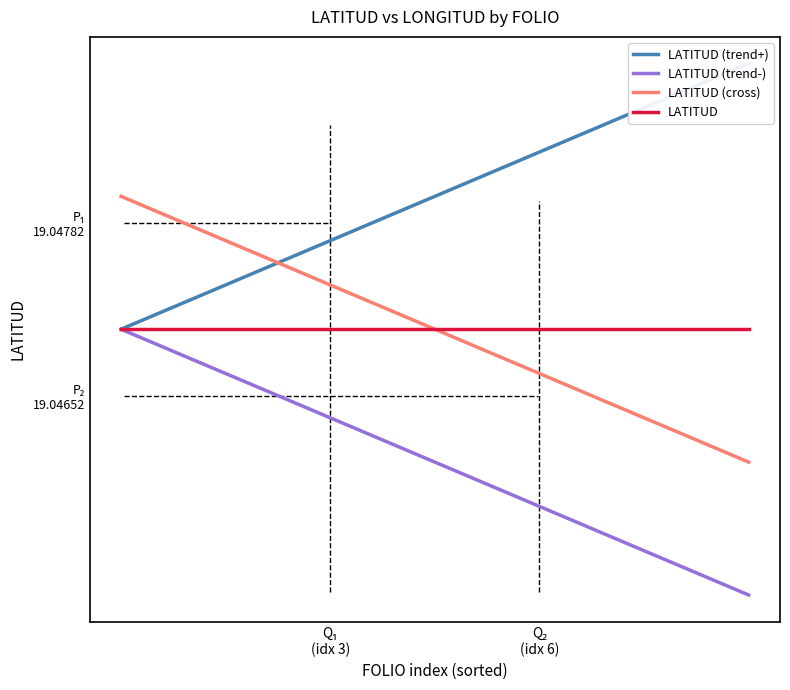

The value of LATITUD at Q₁
(idx 3) is 28.8. True or false?

False